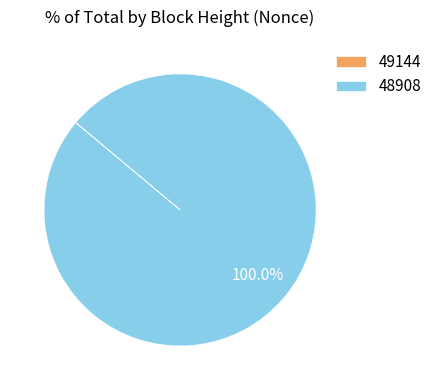

Is there any slice that represents more than half of the pie?

Yes